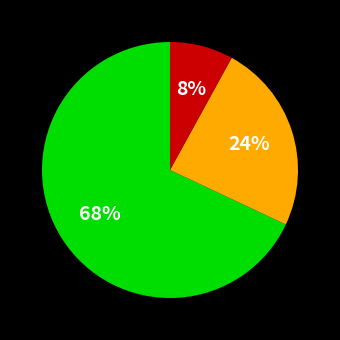

Is there a majority slice in this chart?

Yes